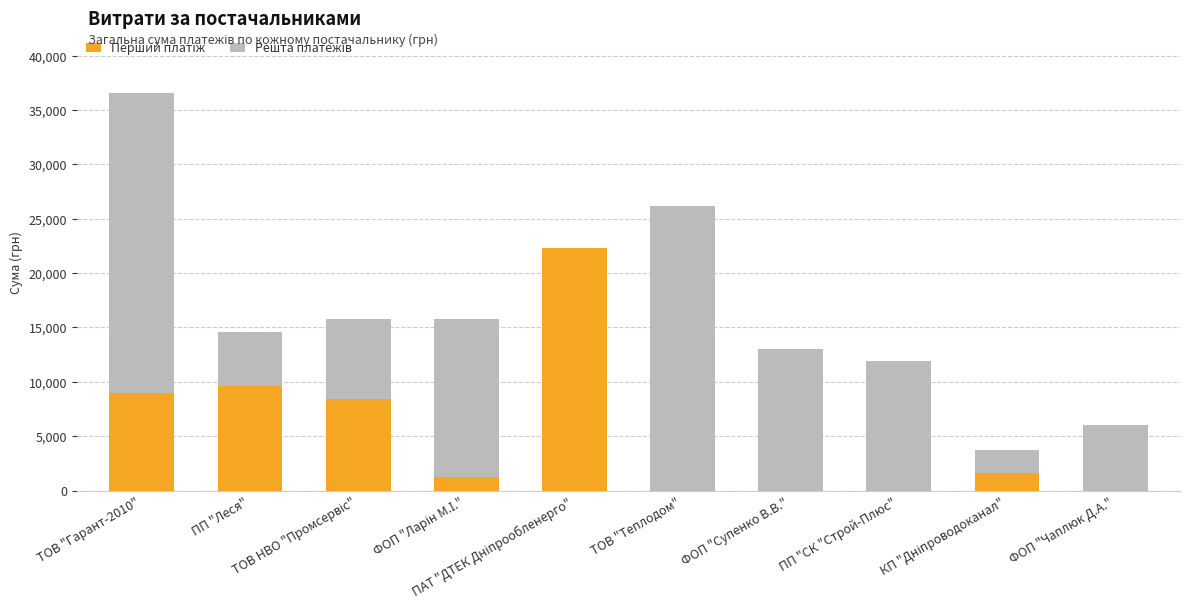

What is the label of the 7th bar from the right?

ФОП "Ларін М.І."